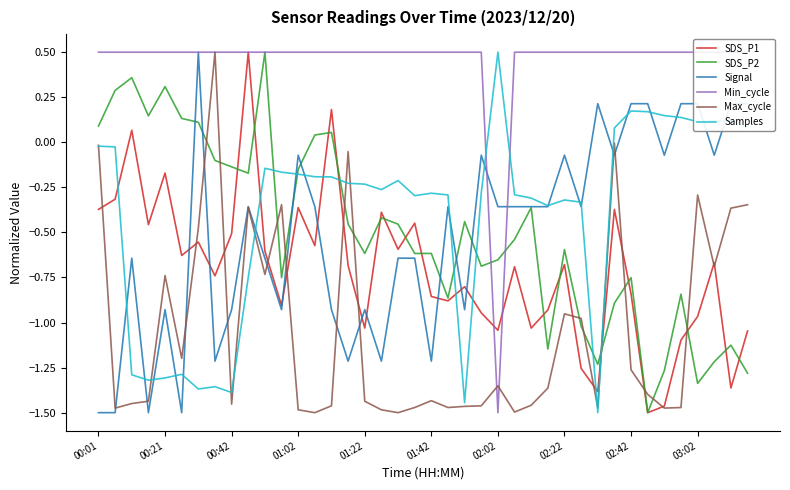

Count the number of categories in the chart.

40